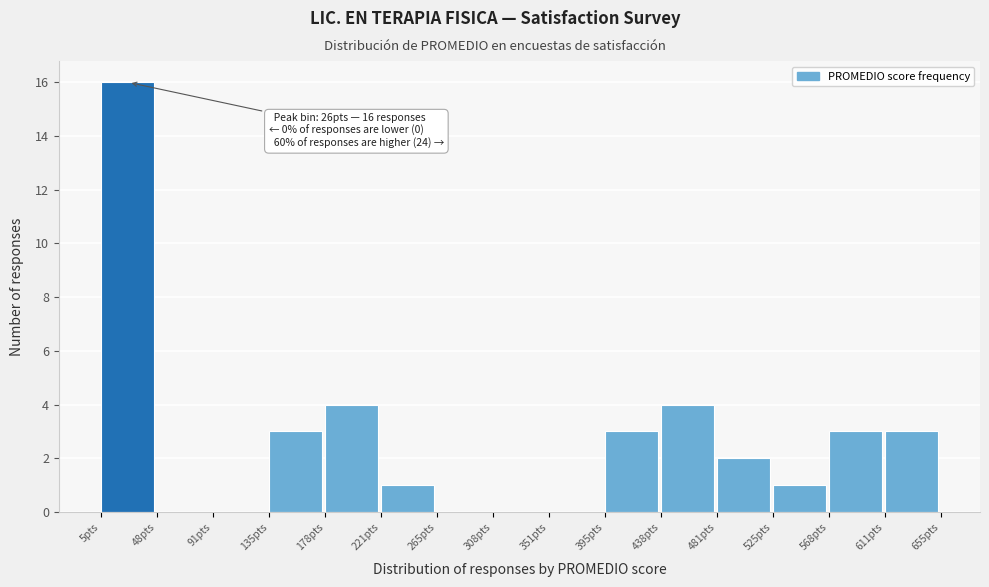

Which range on the x-axis has the tallest bar?

5 to 50